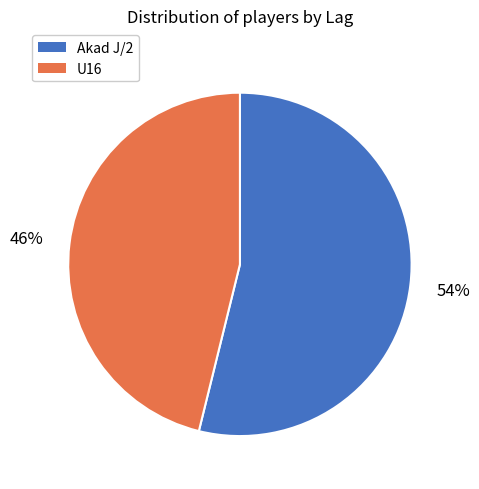

To the nearest percent, what portion does Akad J/2 represent?

54%